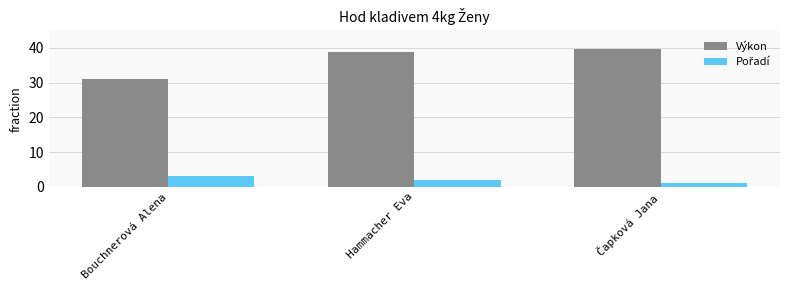

What is the label of the 3rd bar from the left?

Čapková Jana